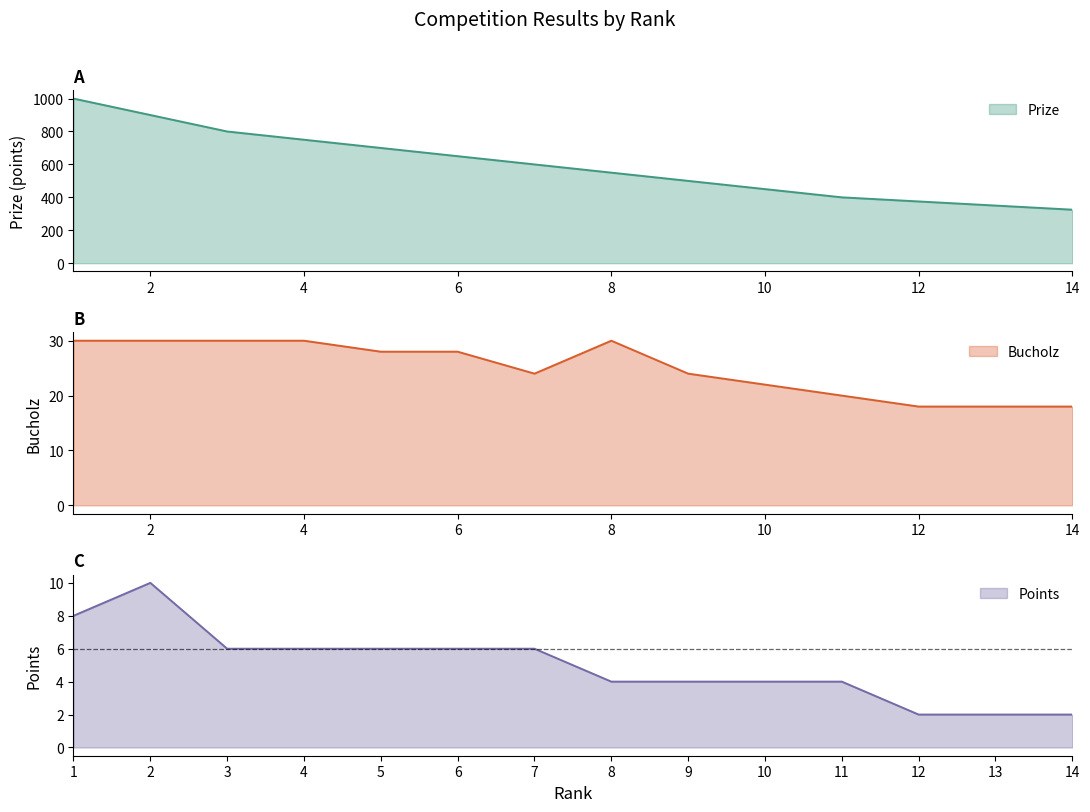

Does the chart display data point markers on the line(s)?

No